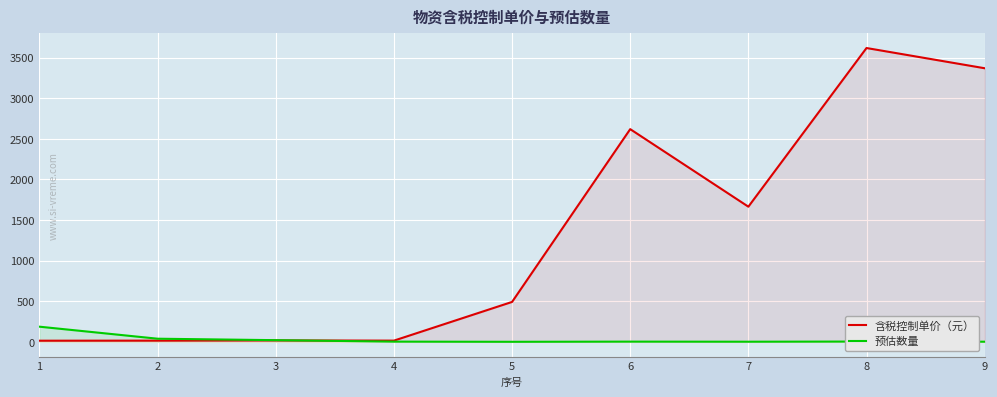

True or false: 预估数量 has a value of 21.0 at 3.

True